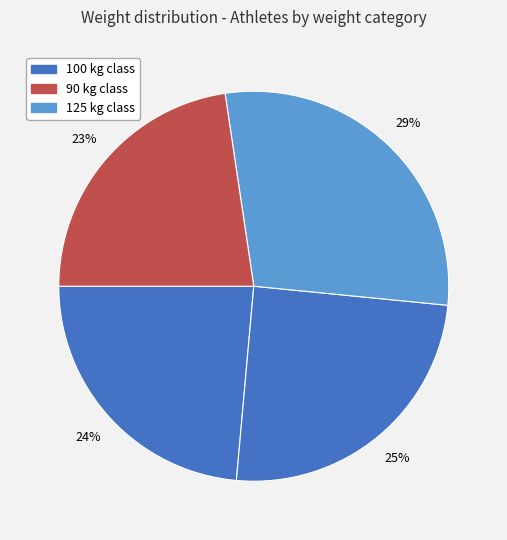

How many segments does this pie chart have?

4